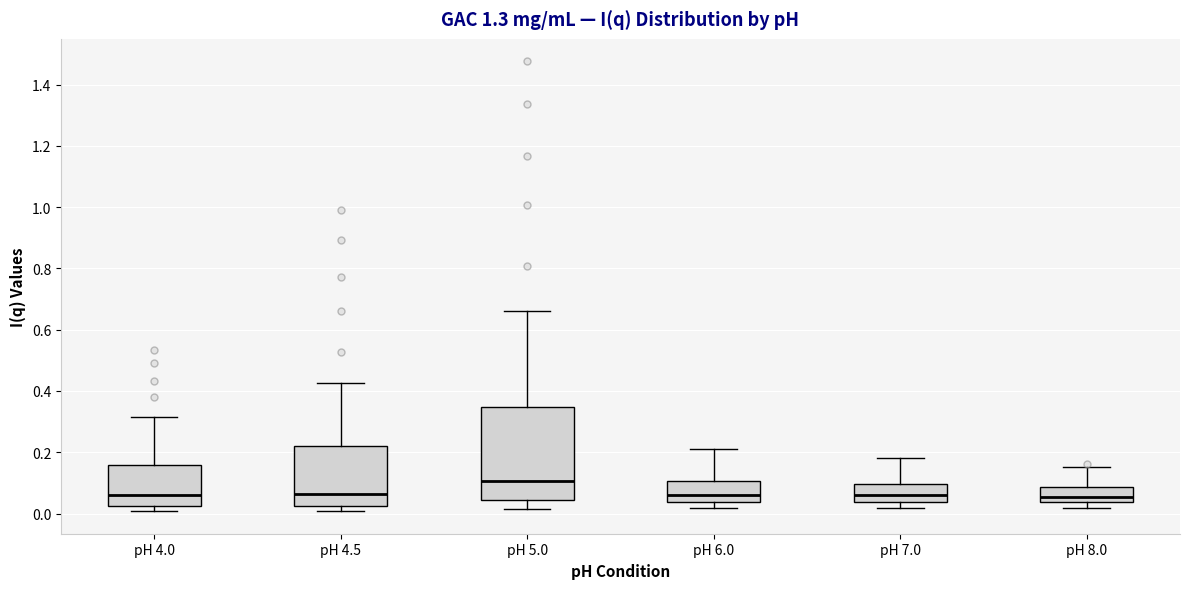

Reading left to right, transcribe this box plot: for each box, give where its median line is, the range the box spans, and where its two whiskers end, as read against the y-axis. The values are not printed on the chart, so give them approximately, as read against the axis.

pH 4.0: median 0.06, box 0.02 to 0.16, whiskers 0.00 to 0.32
pH 4.5: median 0.06, box 0.02 to 0.22, whiskers 0.00 to 0.42
pH 5.0: median 0.10, box 0.04 to 0.34, whiskers 0.02 to 0.66
pH 6.0: median 0.06, box 0.04 to 0.10, whiskers 0.02 to 0.20
pH 7.0: median 0.06, box 0.04 to 0.10, whiskers 0.02 to 0.18
pH 8.0: median 0.06, box 0.04 to 0.08, whiskers 0.02 to 0.16